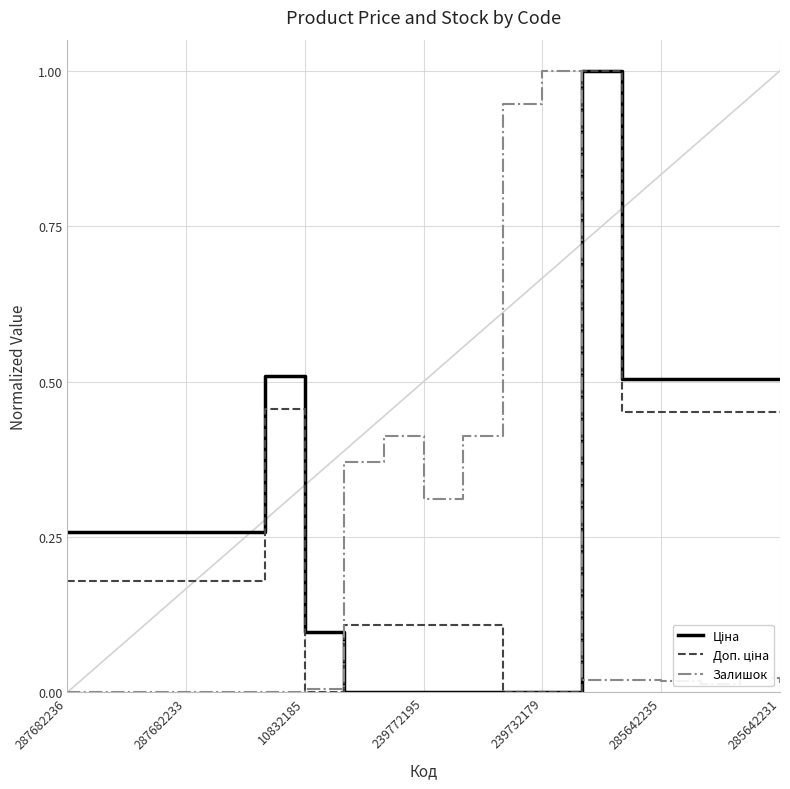

What is the maximum value shown in the chart?

1.0